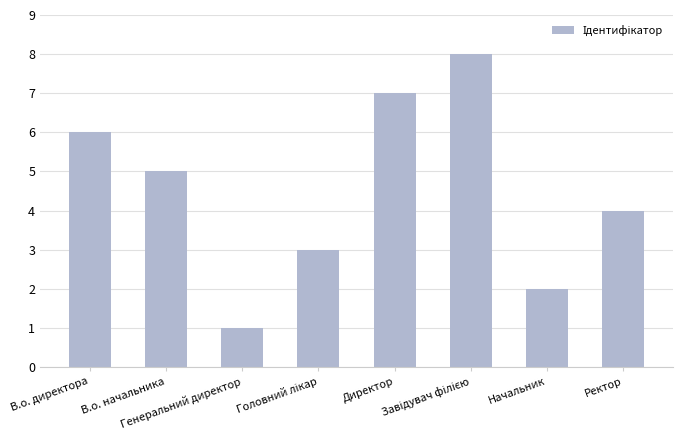

What is the sum of all values?

36